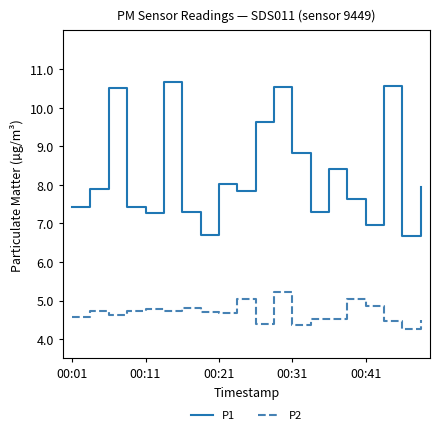

Count the number of categories in the chart.

20